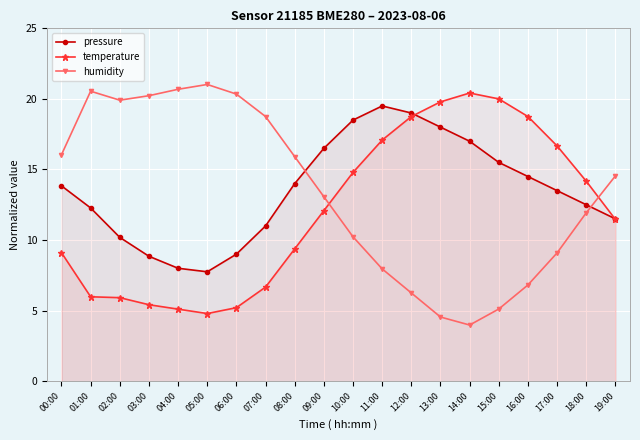

At how many categories does at least one series exceed 14?

20